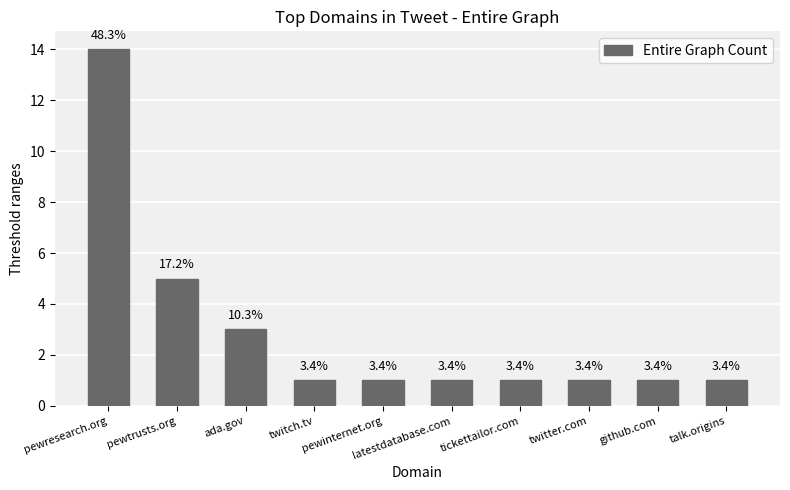

The chart shows a value of 1 at latestdatabase.com. True or false?

True